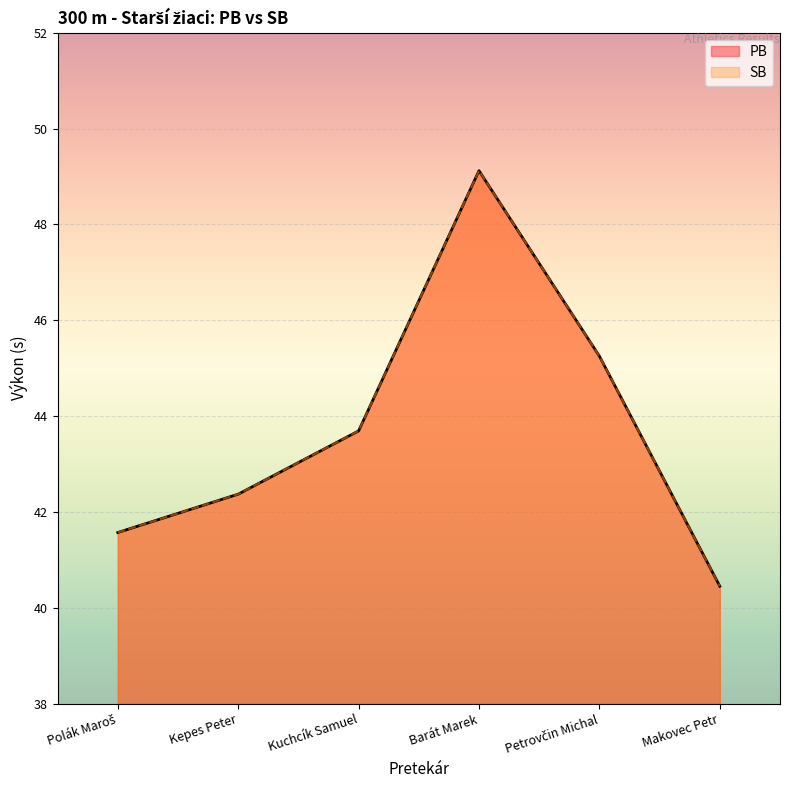

At which category does PB reach its first local peak?

Barát Marek